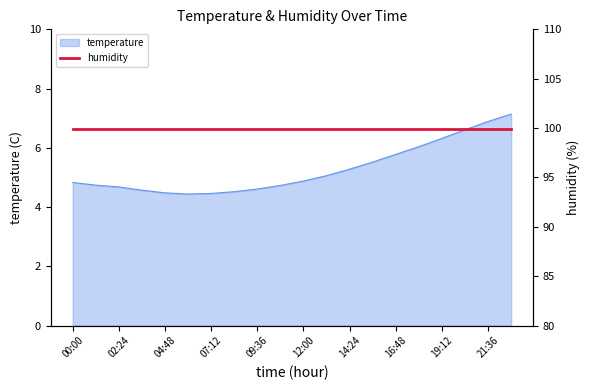

Does the chart have visible grid lines?

No